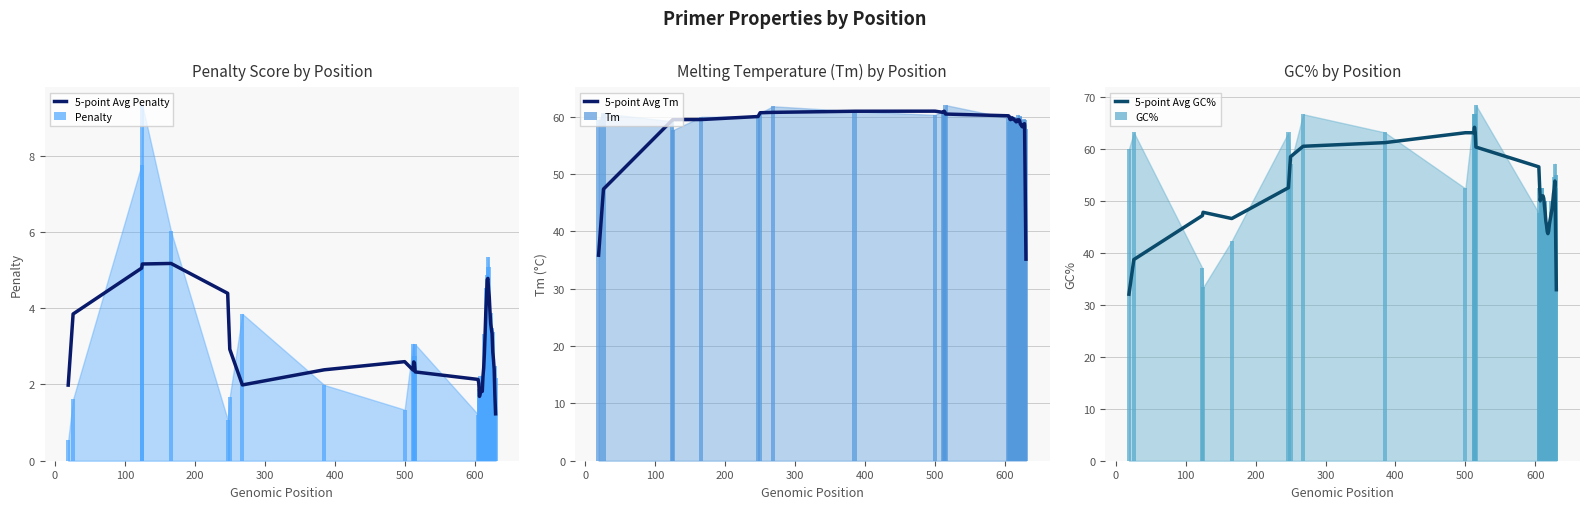

What is the maximum value for 5-point Avg Penalty?

5.2